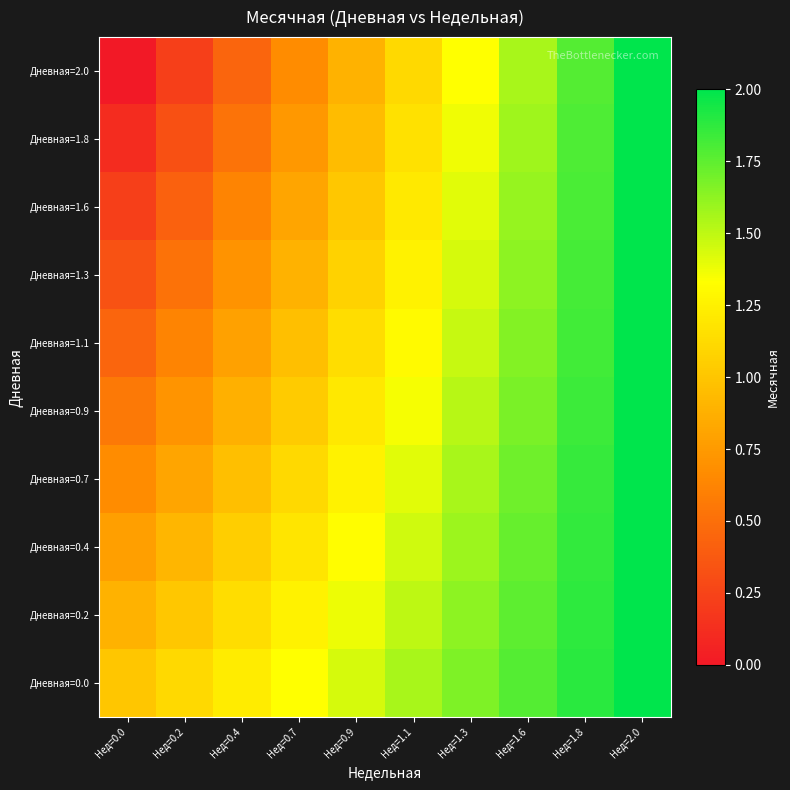

At which category is the sum across all series the highest?

Нед=2.0